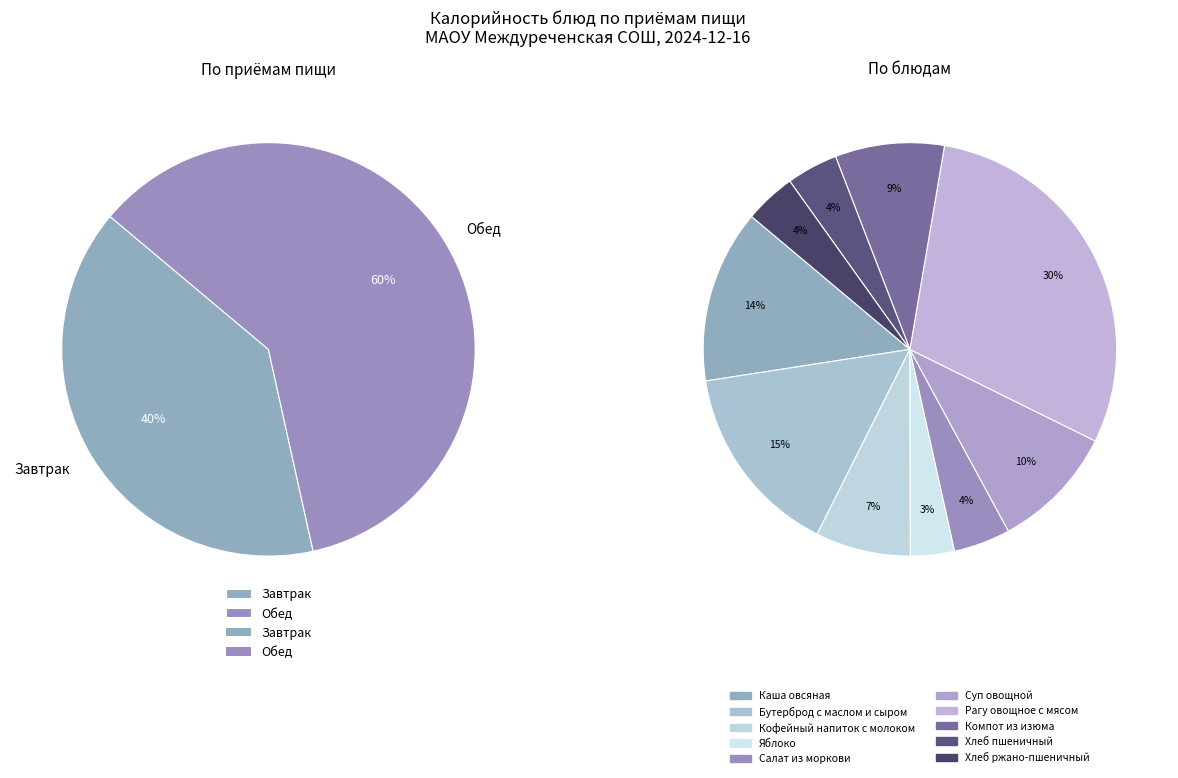

What is the change in value from Бутерброд с маслом и сыром to Хлеб пшеничный?

-133